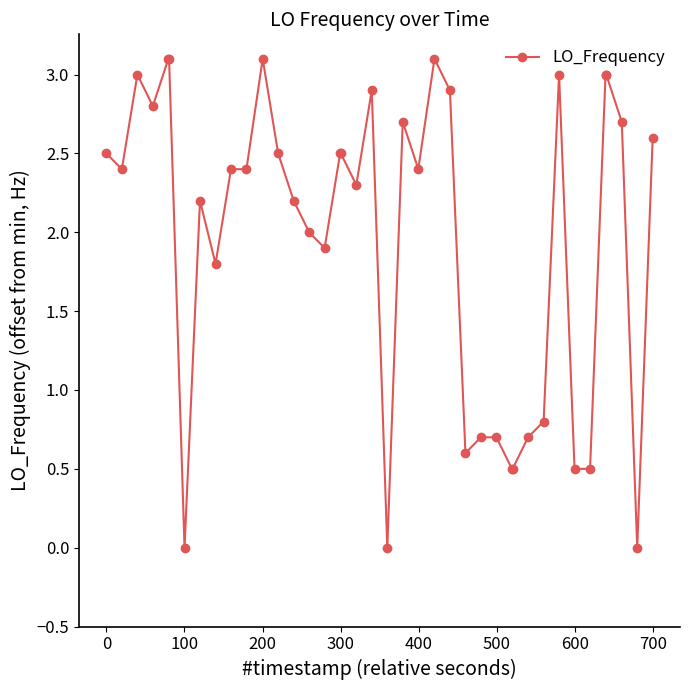

What is the greatest value displayed?

3.1